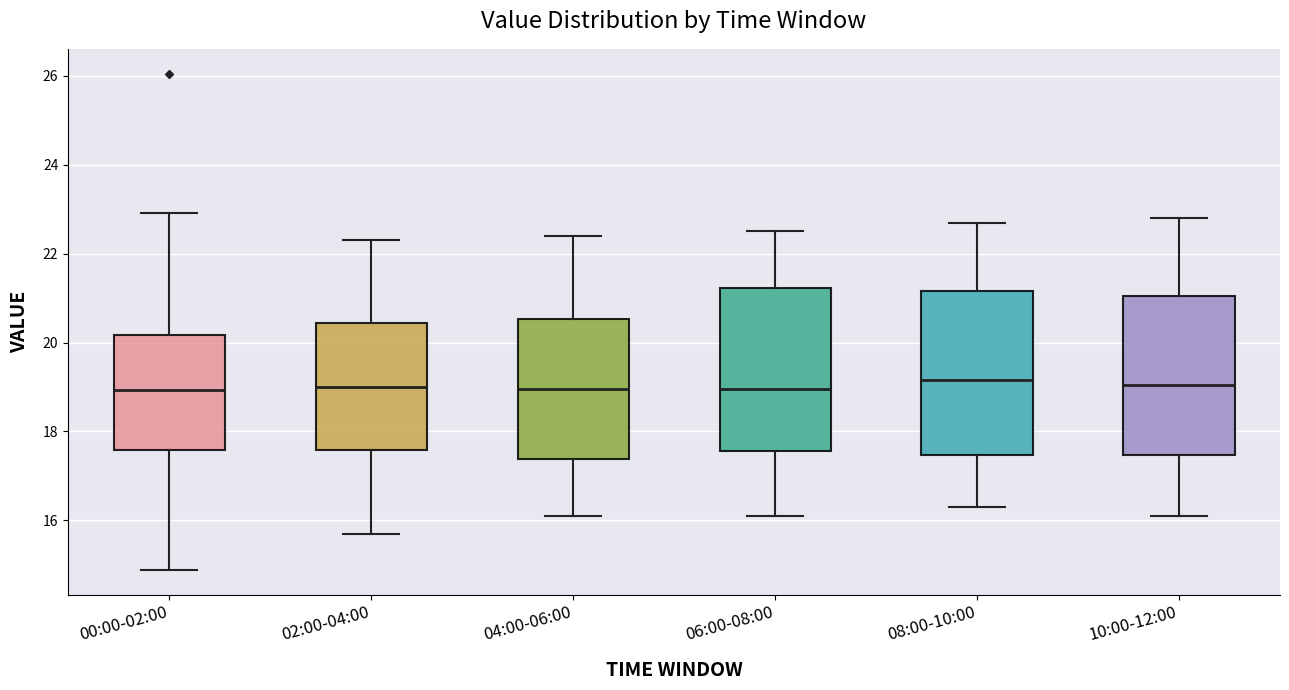

Reading left to right, read every box against the y-axis: the position of its median line, the range the box covers, and the ends of its whiskers. The values are not printed on the chart, so give them approximately, as read against the axis.

00:00-02:00: median 19.0, box 17.6 to 20.2, whiskers 14.8 to 23.0
02:00-04:00: median 19.0, box 17.6 to 20.4, whiskers 15.8 to 22.4
04:00-06:00: median 19.0, box 17.4 to 20.6, whiskers 16.2 to 22.4
06:00-08:00: median 19.0, box 17.6 to 21.2, whiskers 16.2 to 22.6
08:00-10:00: median 19.2, box 17.4 to 21.2, whiskers 16.4 to 22.8
10:00-12:00: median 19.0, box 17.4 to 21.0, whiskers 16.2 to 22.8